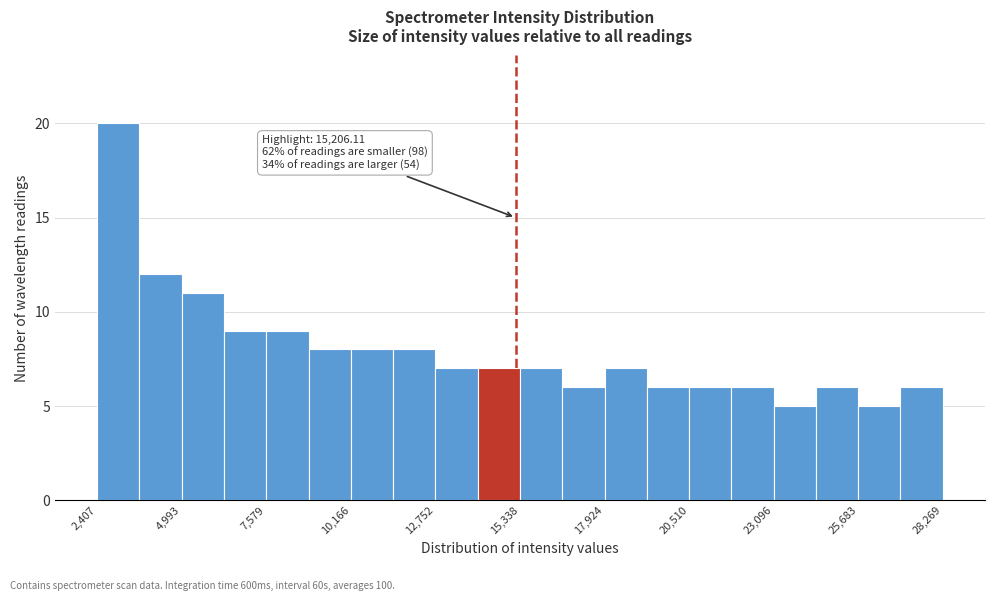

Read against the x-axis, roughly where is the centre of the tallest bar?

3000